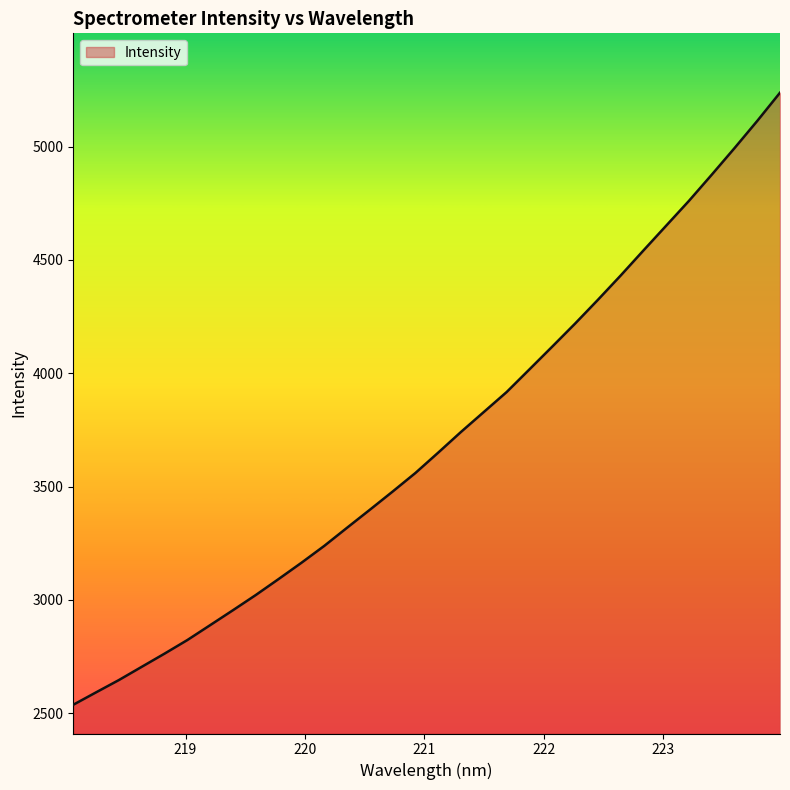

How many distinct data groups are displayed?

1